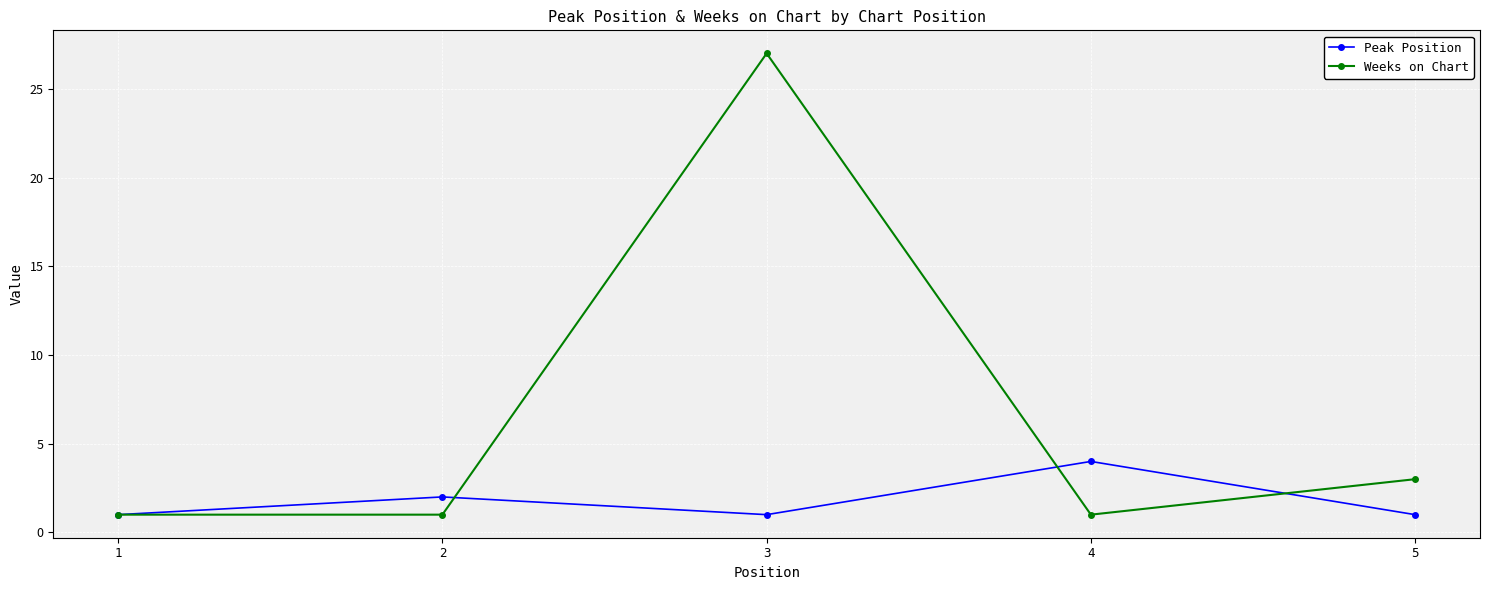

At which category is the sum across all series the highest?

3